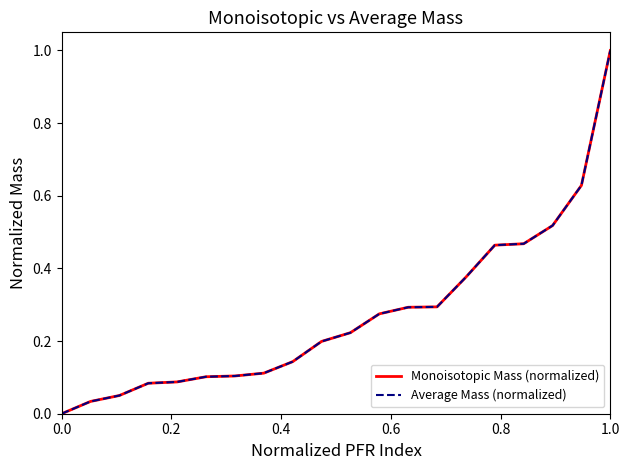

What is the maximum value shown in the chart?

1.0